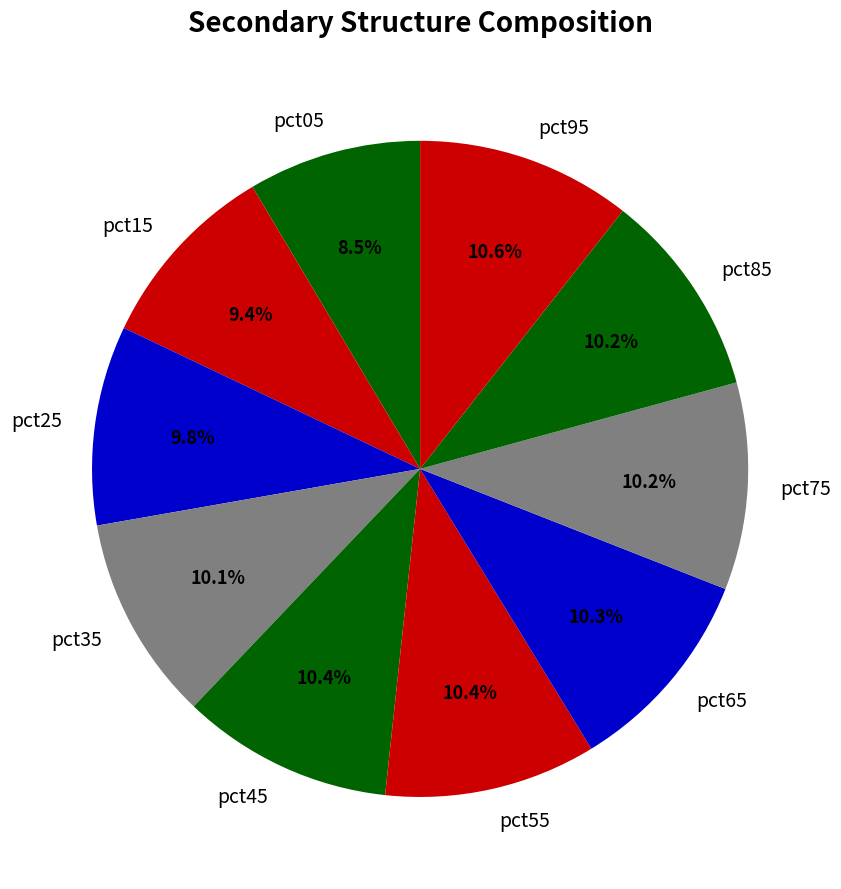

To the nearest percent, what portion does pct65 represent?

10%